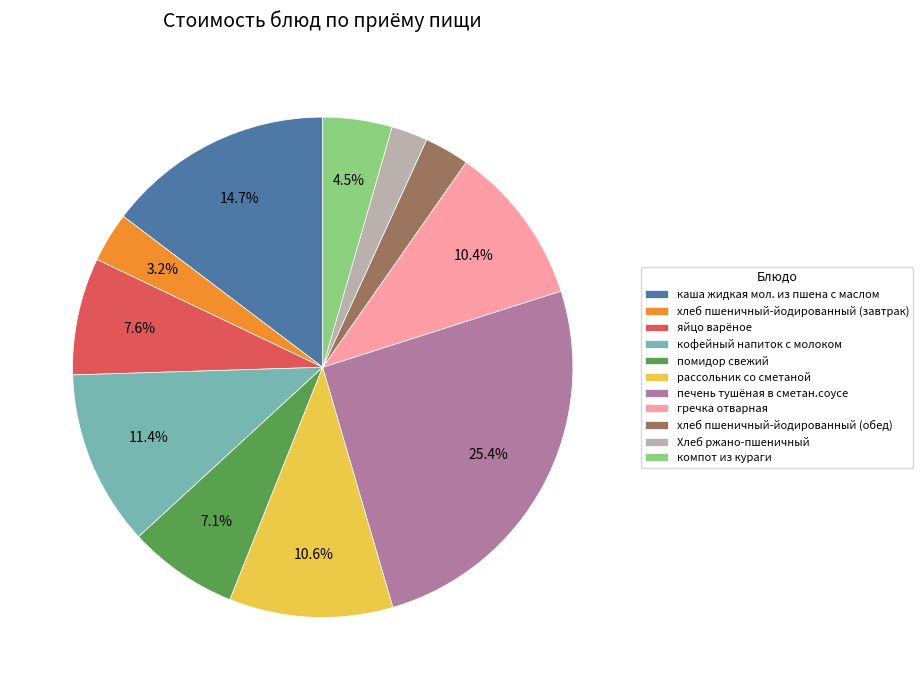

What is the smallest slice in the pie chart?

Хлеб ржано-пшеничный